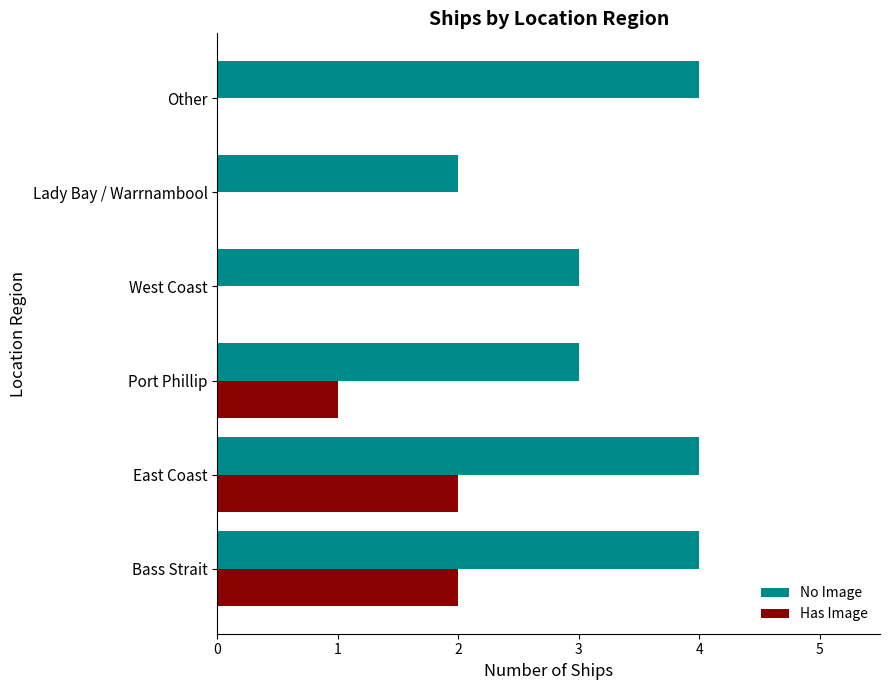

What is the maximum value shown in the chart?

4